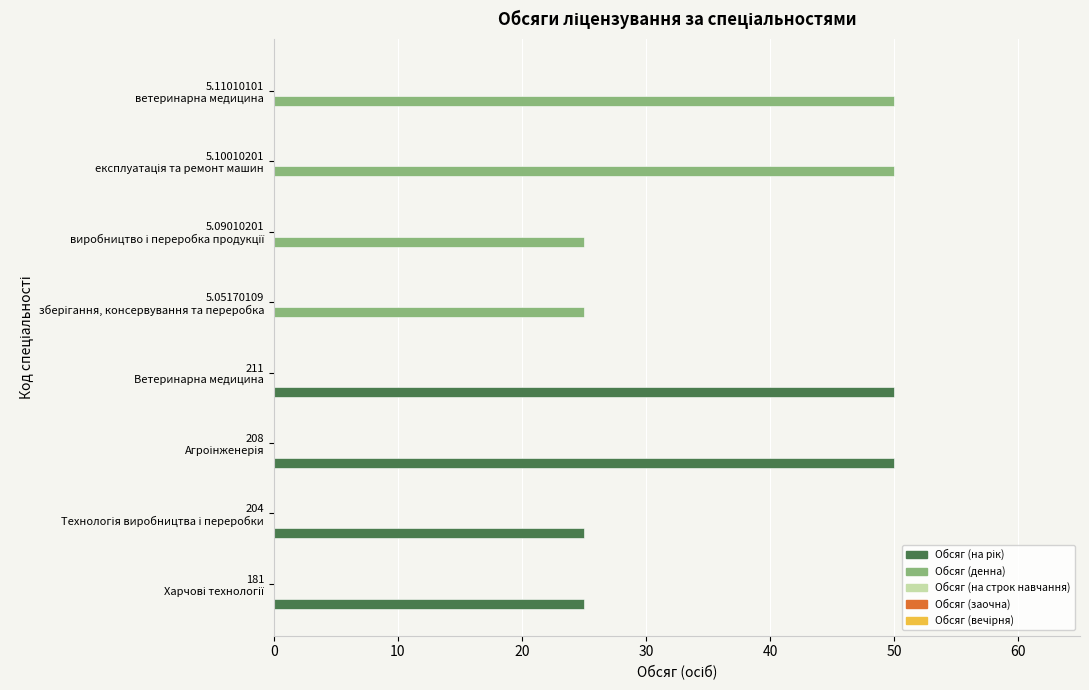

What is the sum of all Обсяг (денна) values?

150